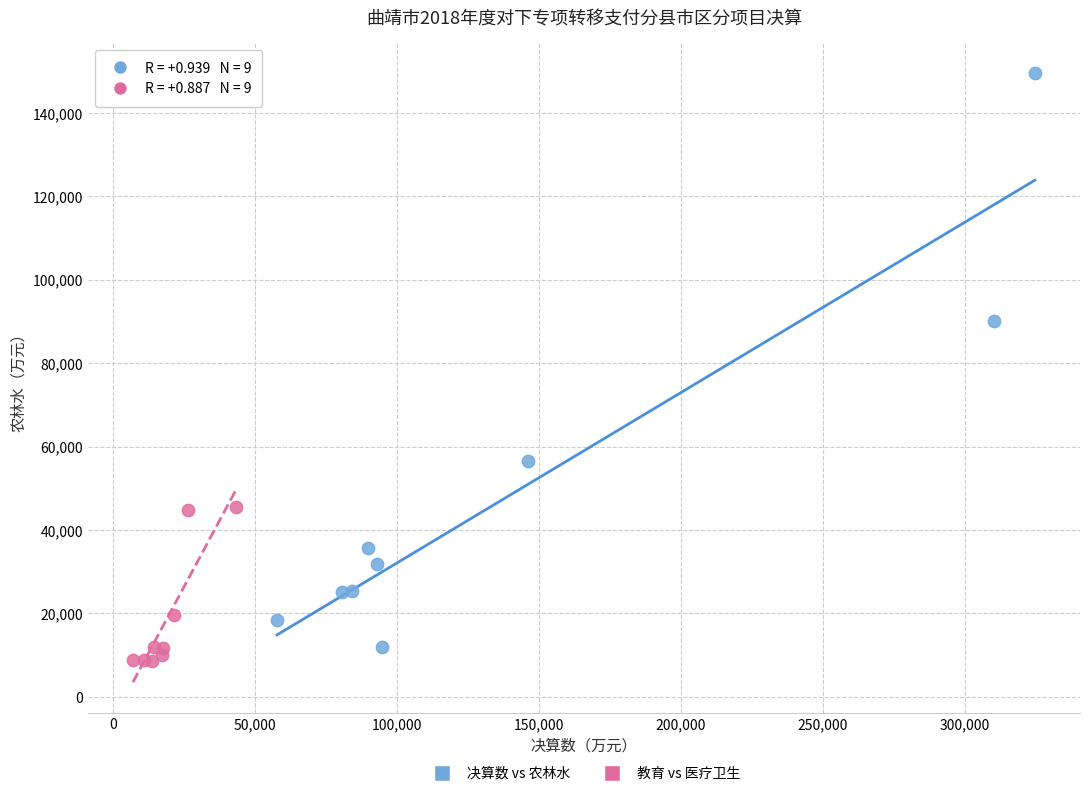

Which series has the largest Y range (max minus min)?

决算数 vs 农林水